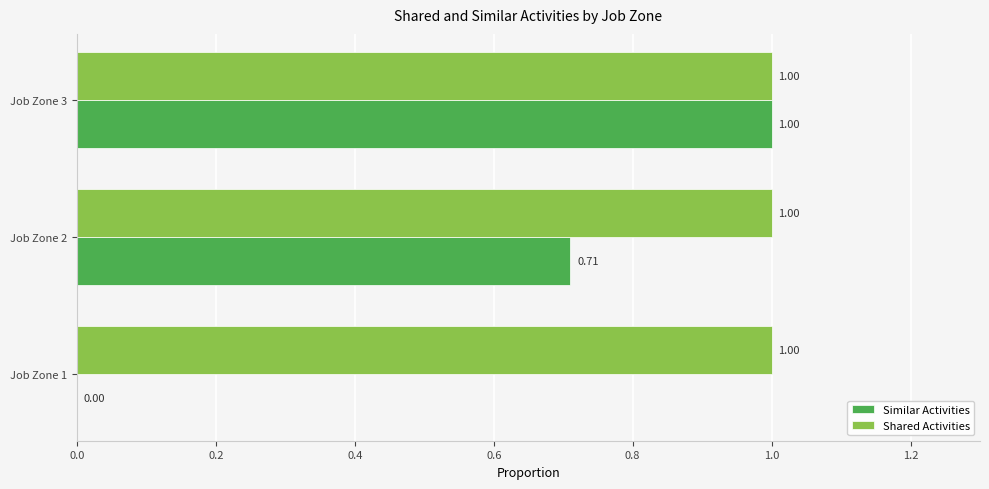

Which series changed the most between Job Zone 1 and Job Zone 3?

Similar Activities